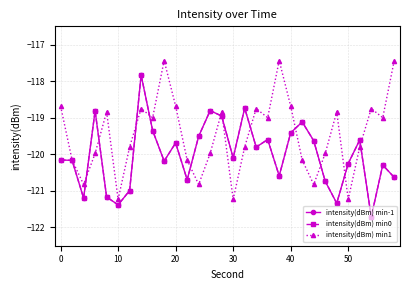

Count the number of categories in the chart.

30